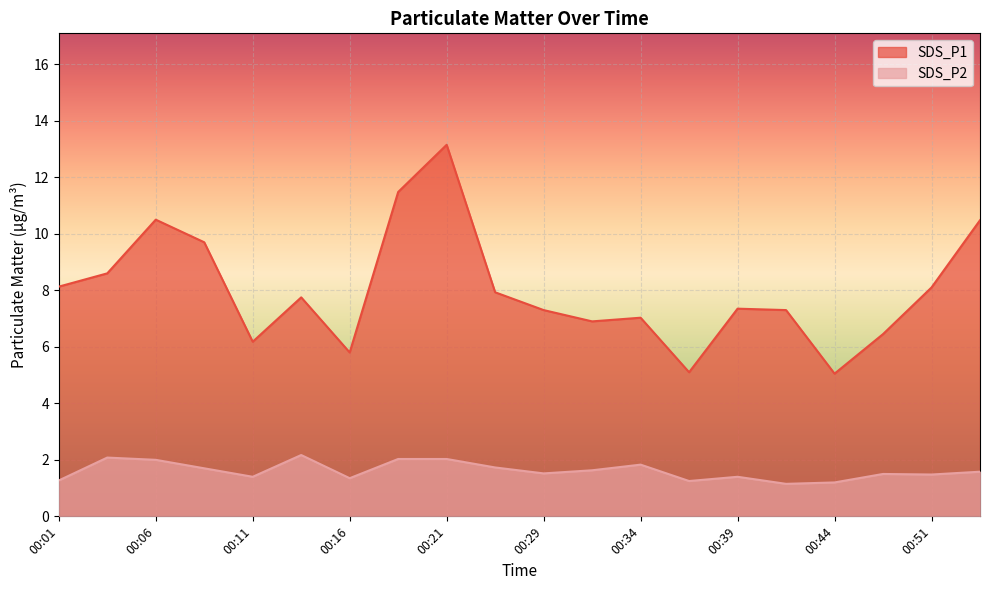

What are all the series names shown in the legend?

SDS_P1, SDS_P2